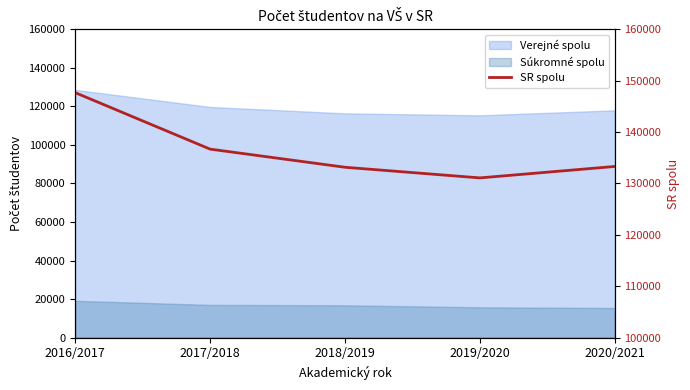

At which label is the value closest to 139381?

2017/2018